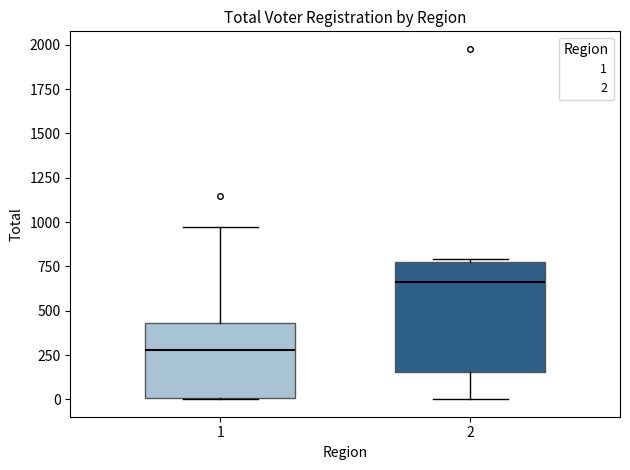

Which box is the tallest, from its lower edge to its upper edge?

2